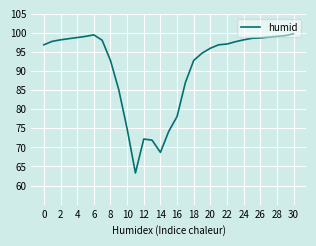

What is the average value?

91.1